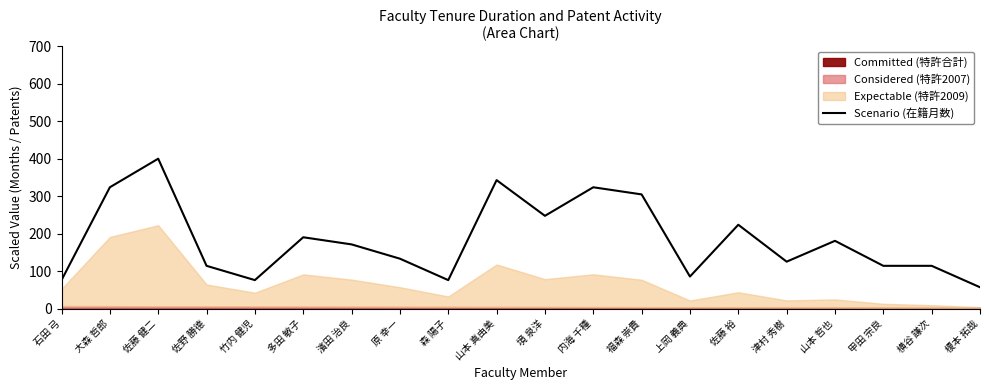

What position from the right is 佐藤 裕?

6